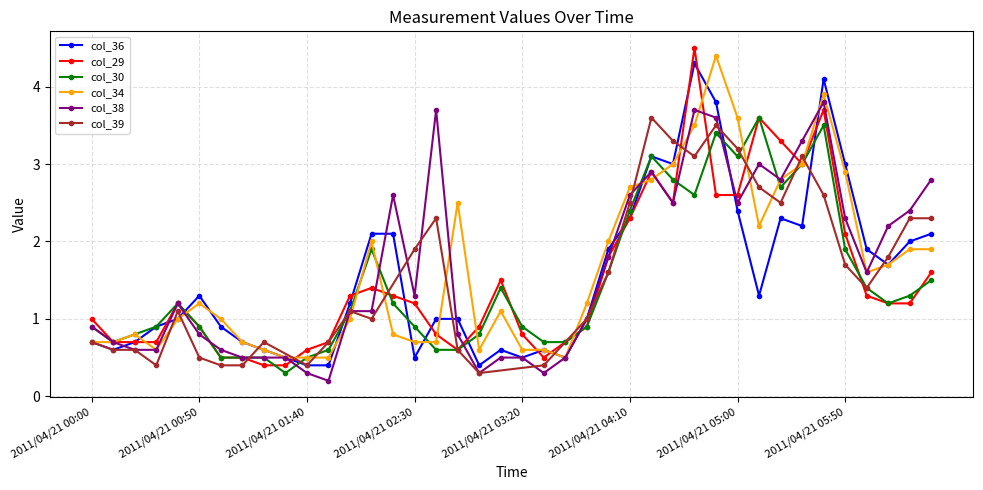

What is the difference between the maximum and second lowest values in the col_30 series?

3.1